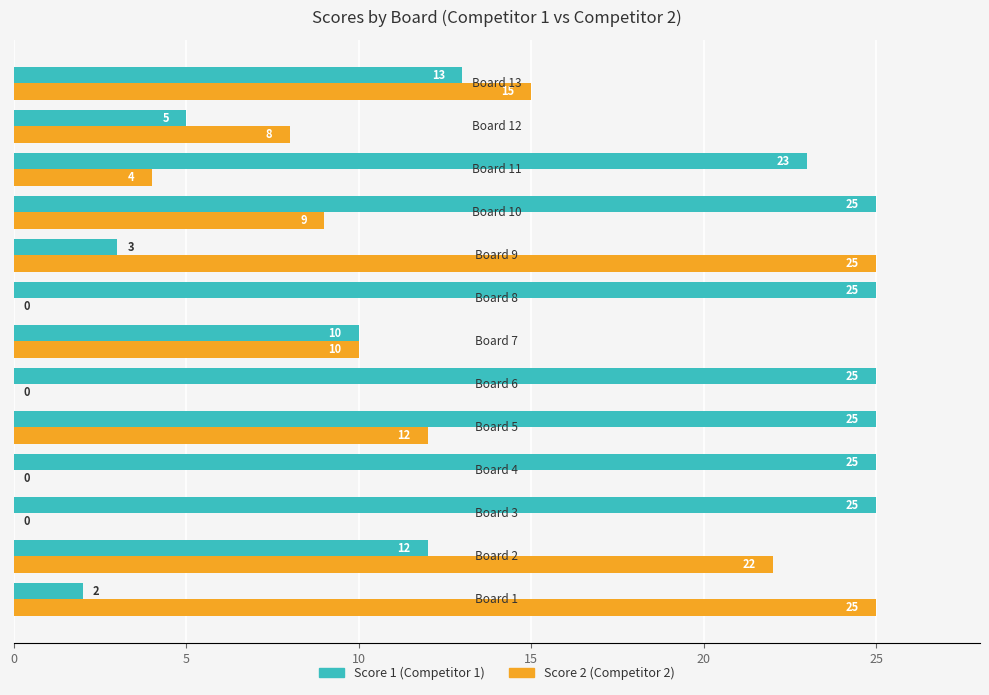

What is the maximum value shown in the chart?

25